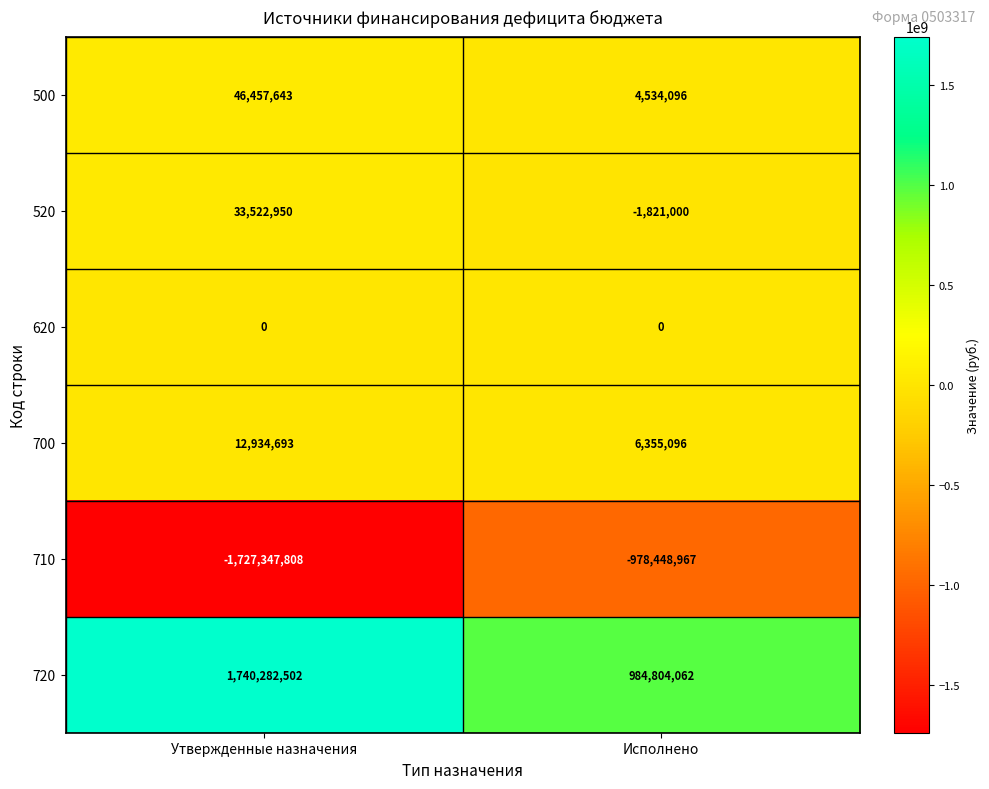

At which category does the chart reach its peak across all series?

Утвержденные назначения